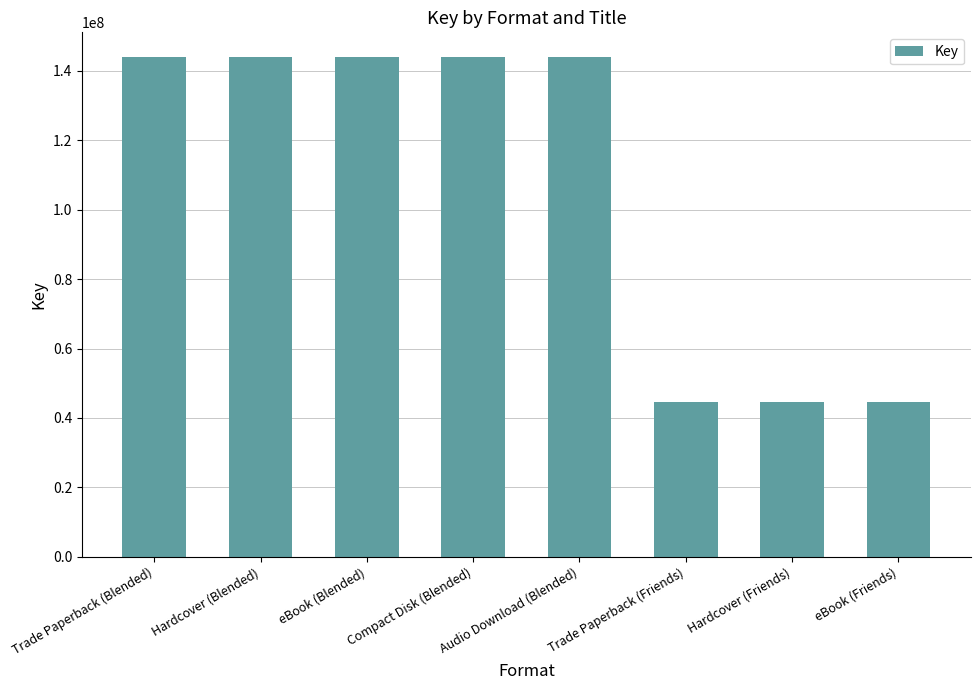

What is the label of the 6th bar from the left?

Trade Paperback (Friends)